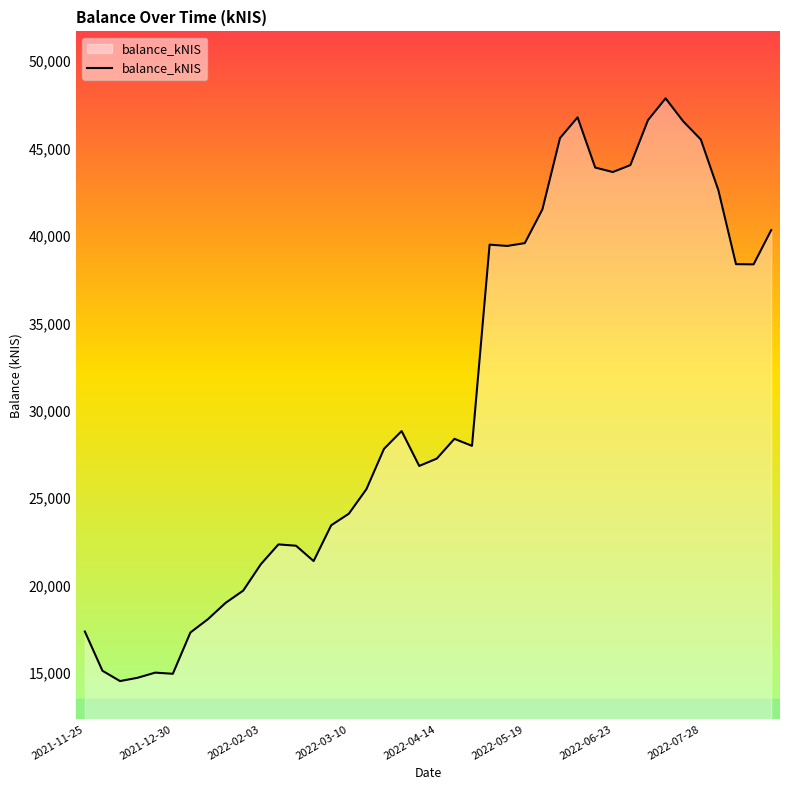

What is the maximum value shown in the chart?

47872.2